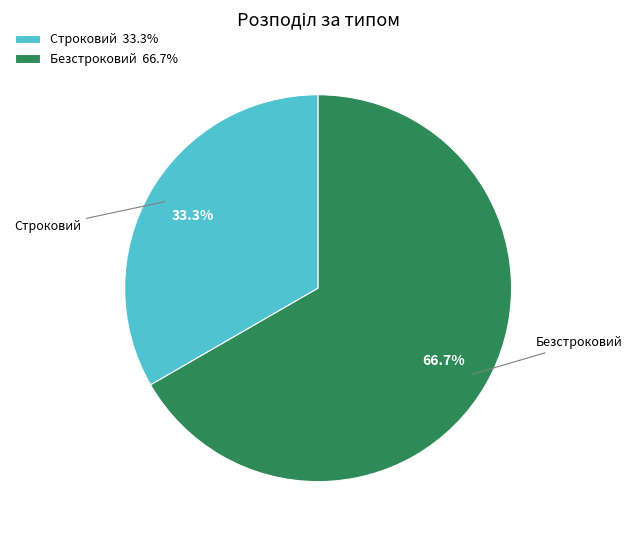

Is there a majority slice in this chart?

Yes